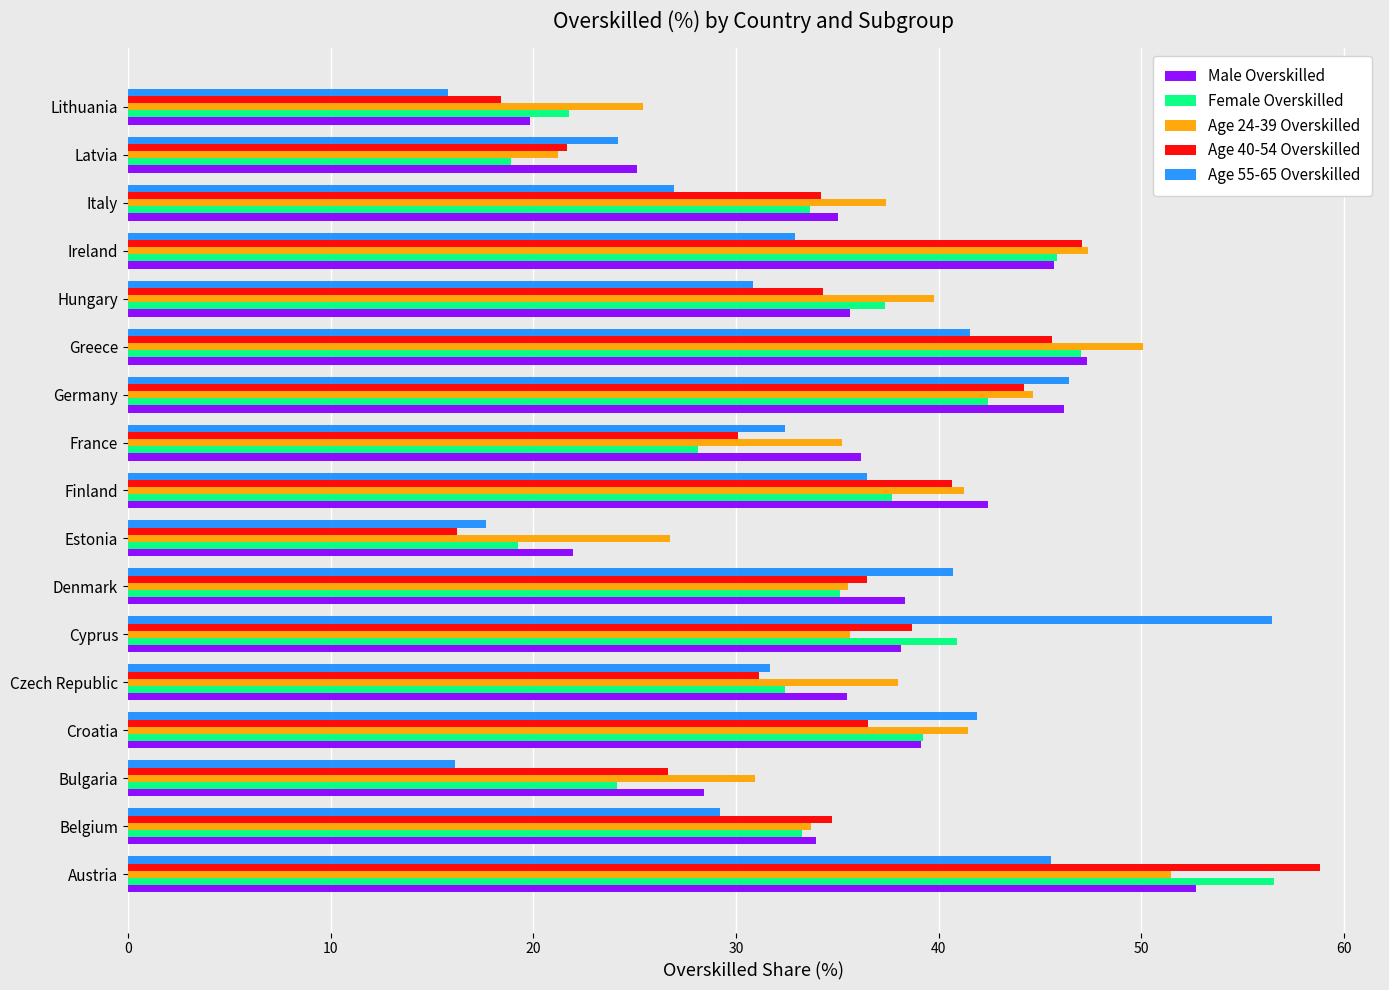

What is the difference between the second highest and minimum values in the Age 40-54 Overskilled series?

30.8